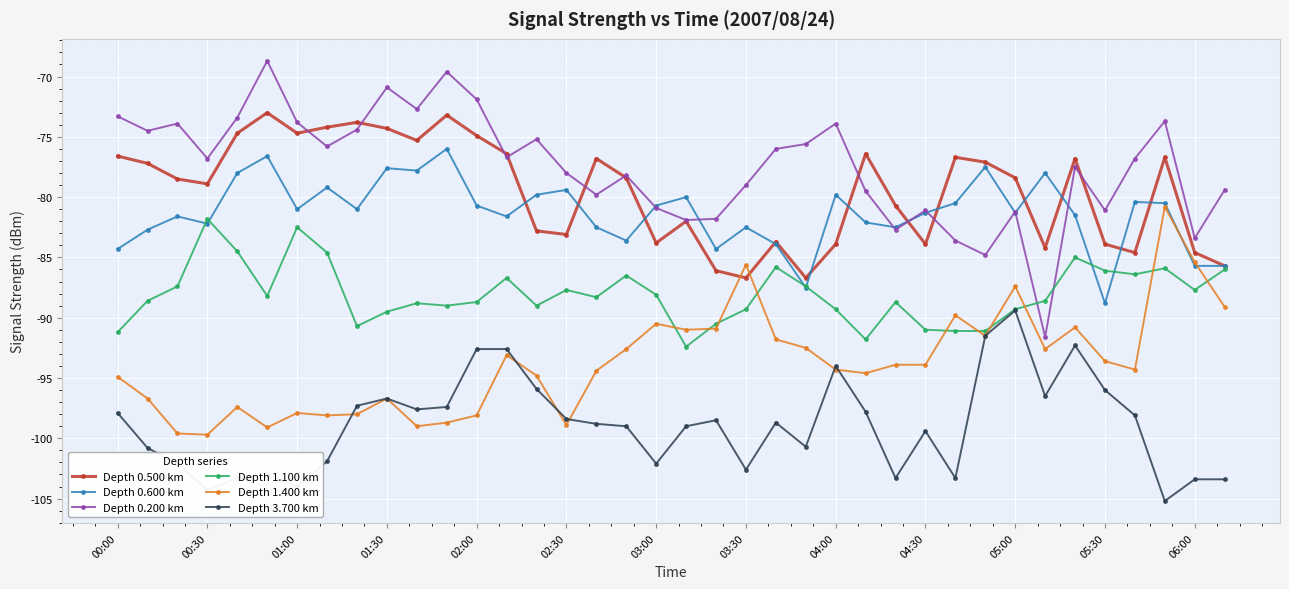

What is the value of the Depth 0.600 km point at the 1st from the left?

-84.3